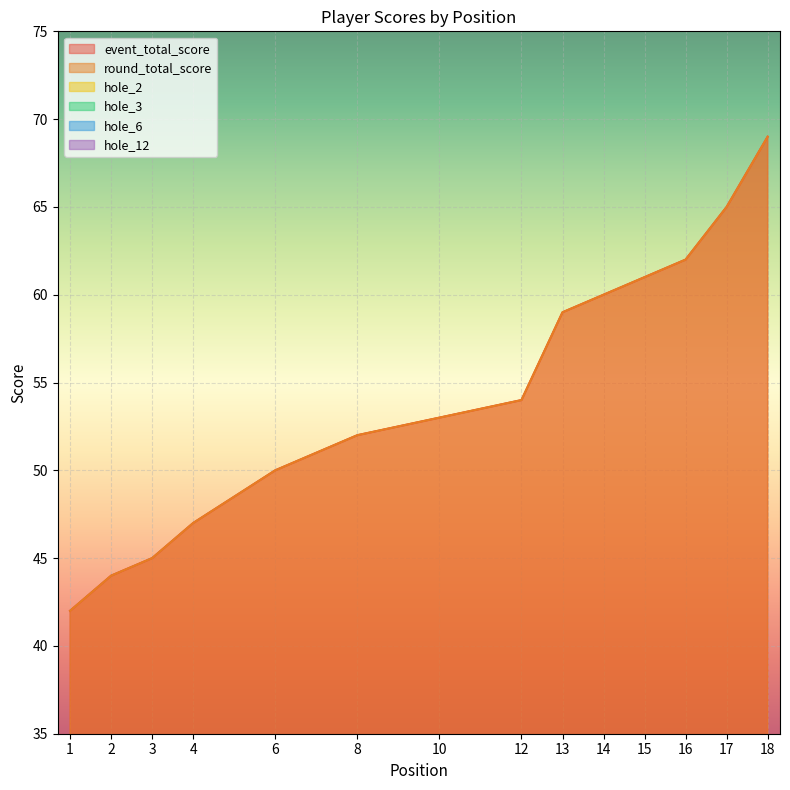

What is the maximum value shown in the chart?

69